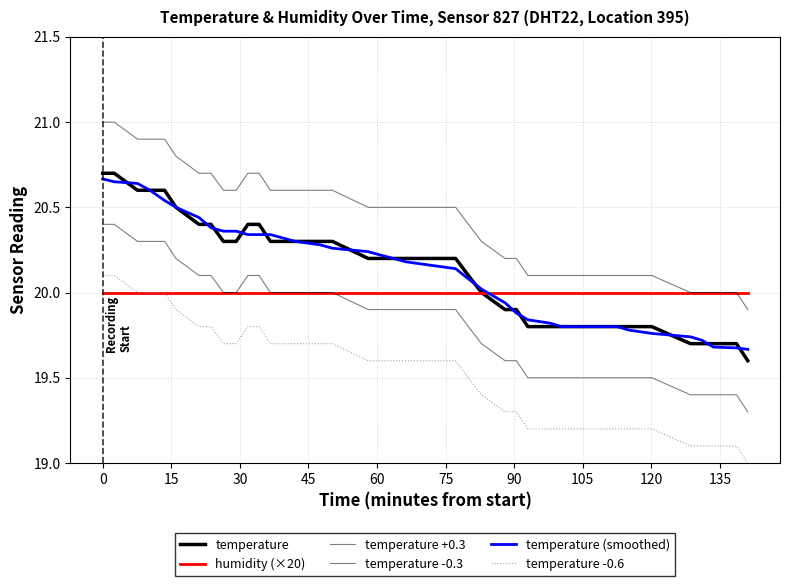

What is the maximum value shown in the chart?

21.0